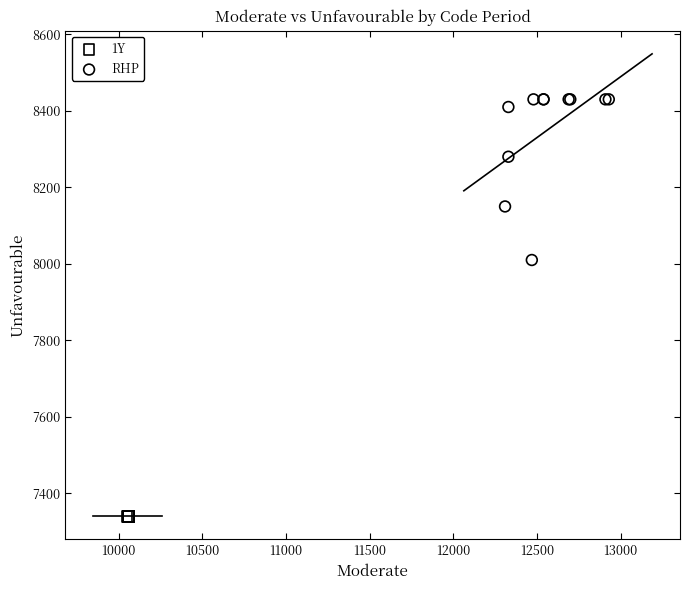

Which series reaches the maximum Y coordinate?

RHP